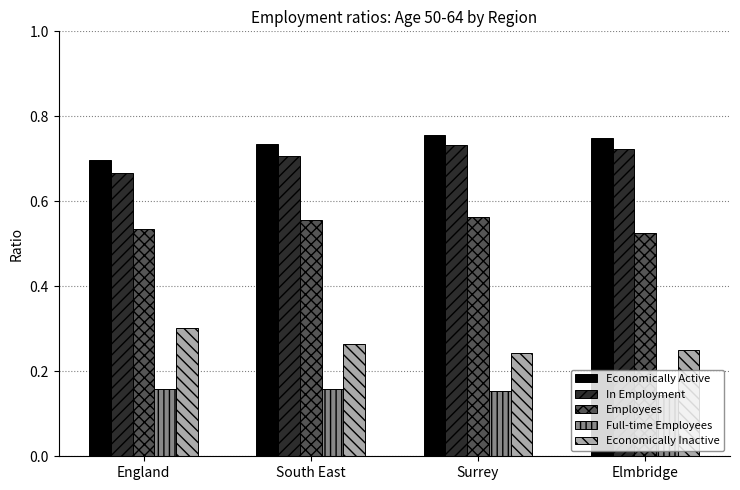

The value of Employees at Surrey is 0.1. True or false?

False